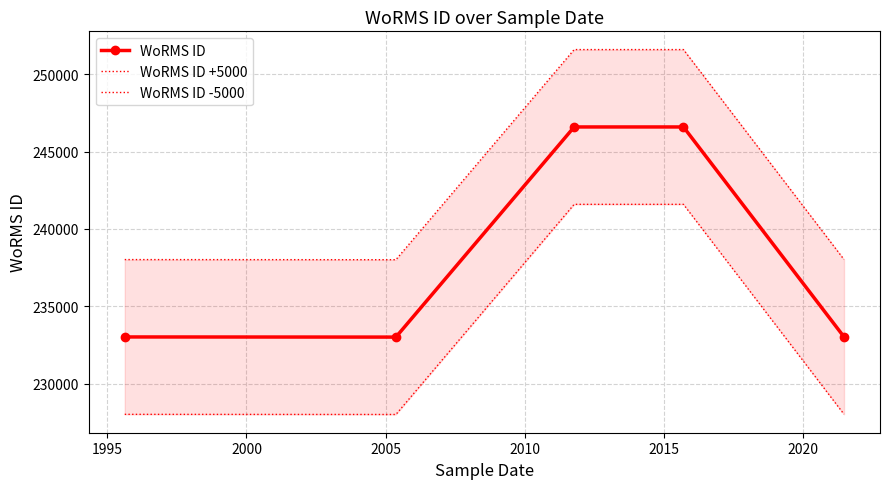

What is the minimum value for WoRMS ID?

233015